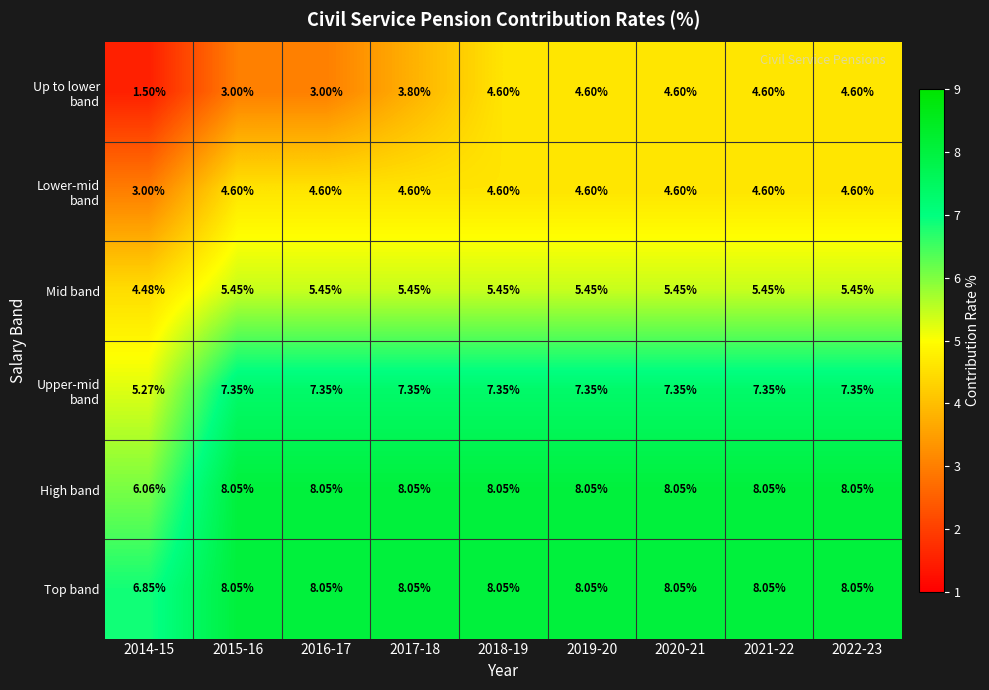

Is the value of High band at 2020-21 greater than the value of Mid band at 2014-15?

Yes